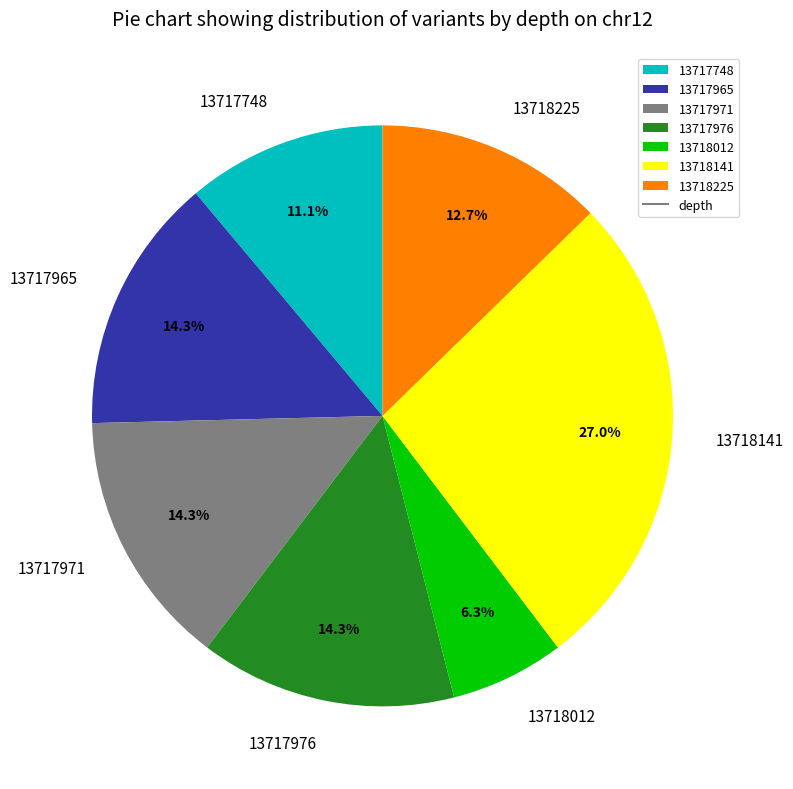

Which slice is the largest?

13718141